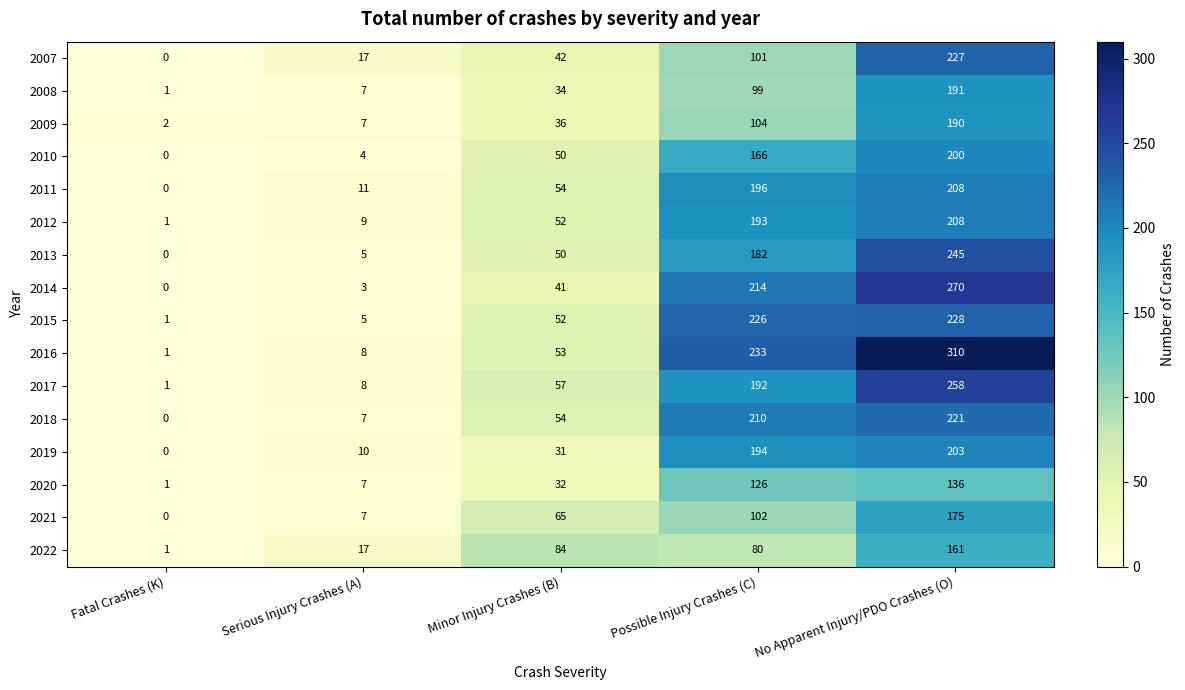

What is the sum of the 2017 values at Minor Injury Crashes (B) and Possible Injury Crashes (C)?

249